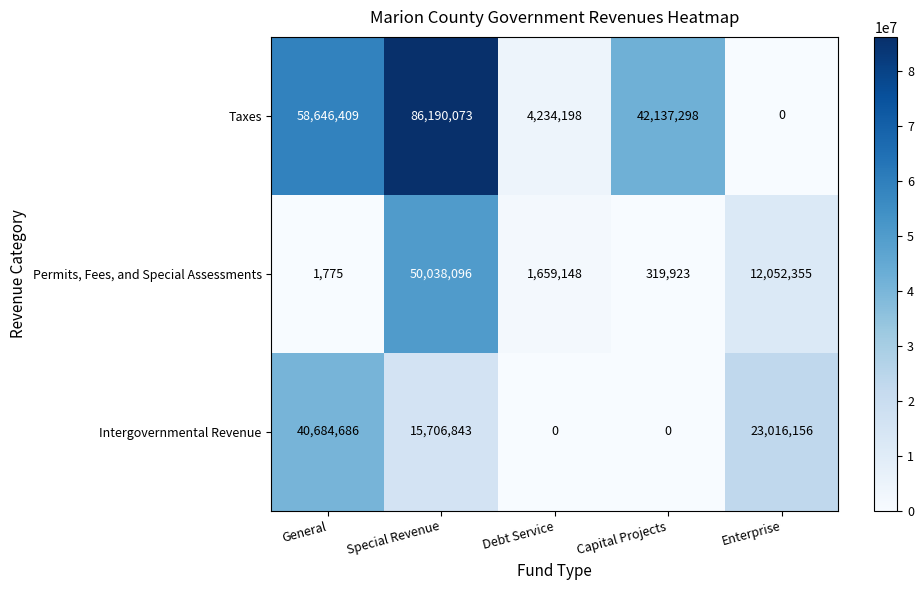

At which category is the sum across all series the highest?

Special Revenue